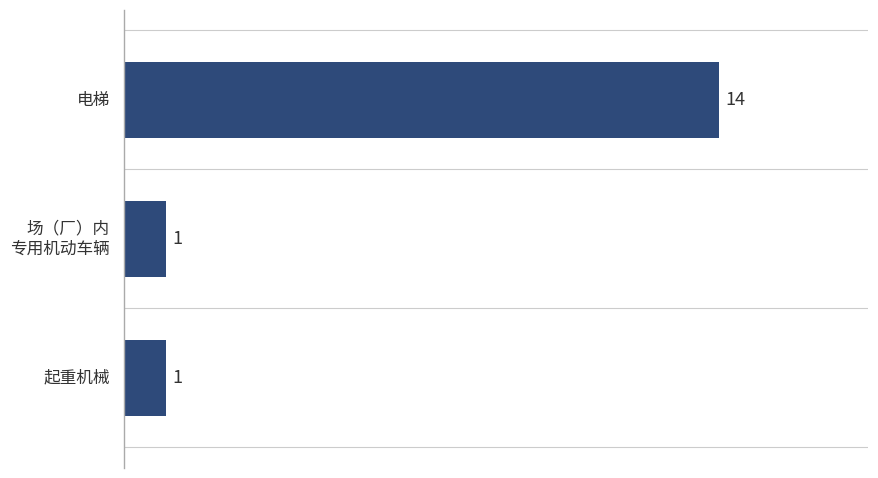

The chart shows a value of 1 at 起重机械. True or false?

True